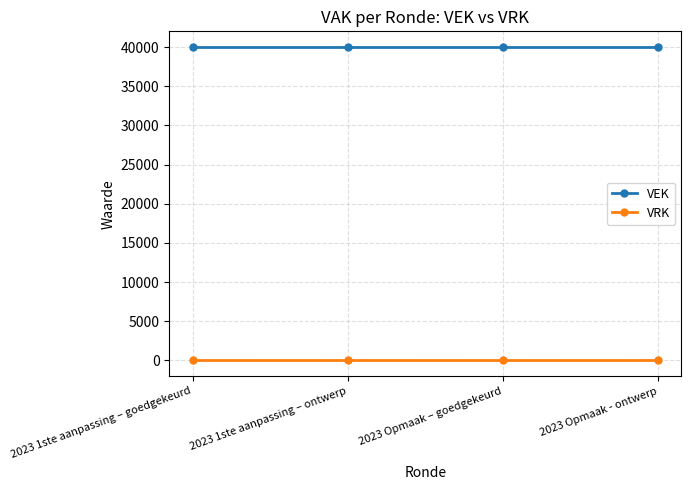

At 2023 Opmaak - ontwerp, list the series in order from smallest to largest.

VRK, VEK